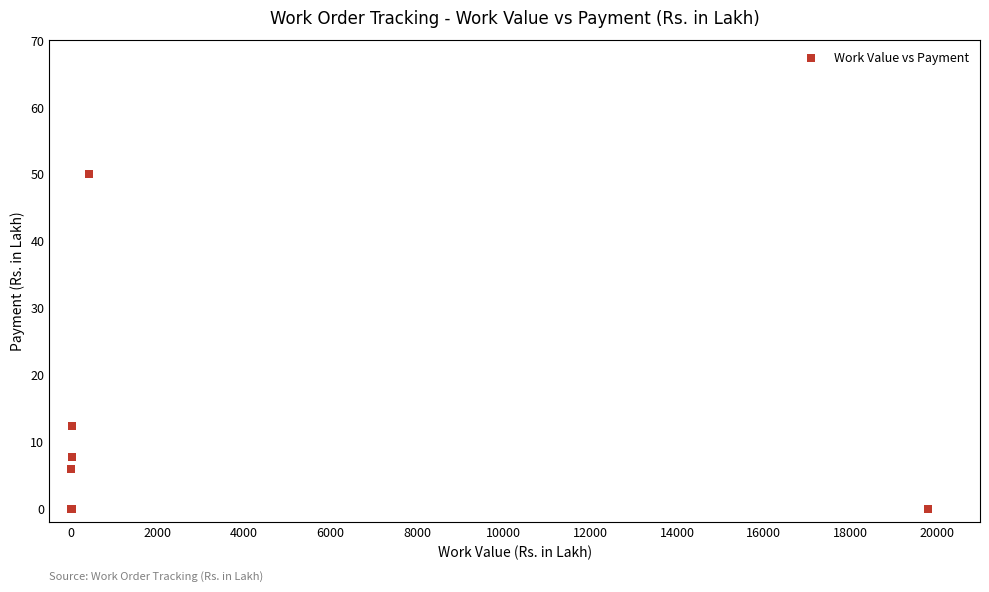

What Y value in the scatter plot is closest to 24?

12.3